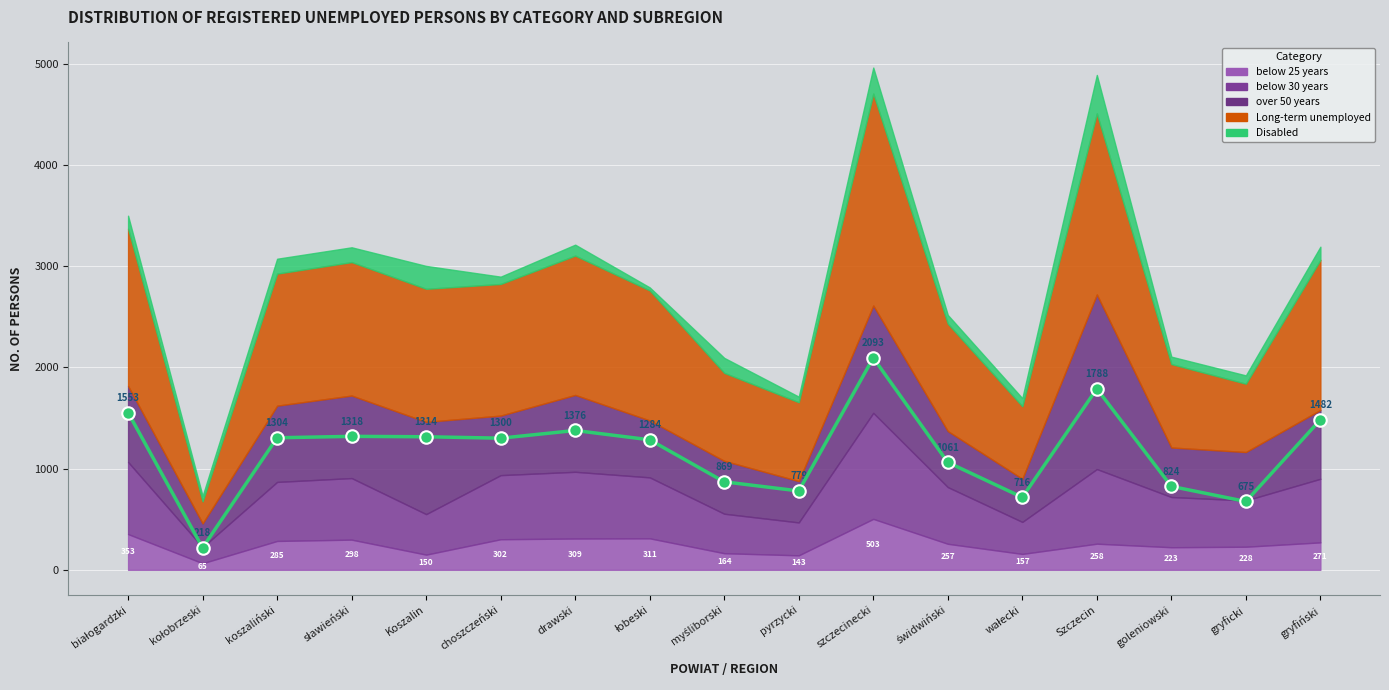

Where is below 25 years nearest to the value 284?

koszaliński